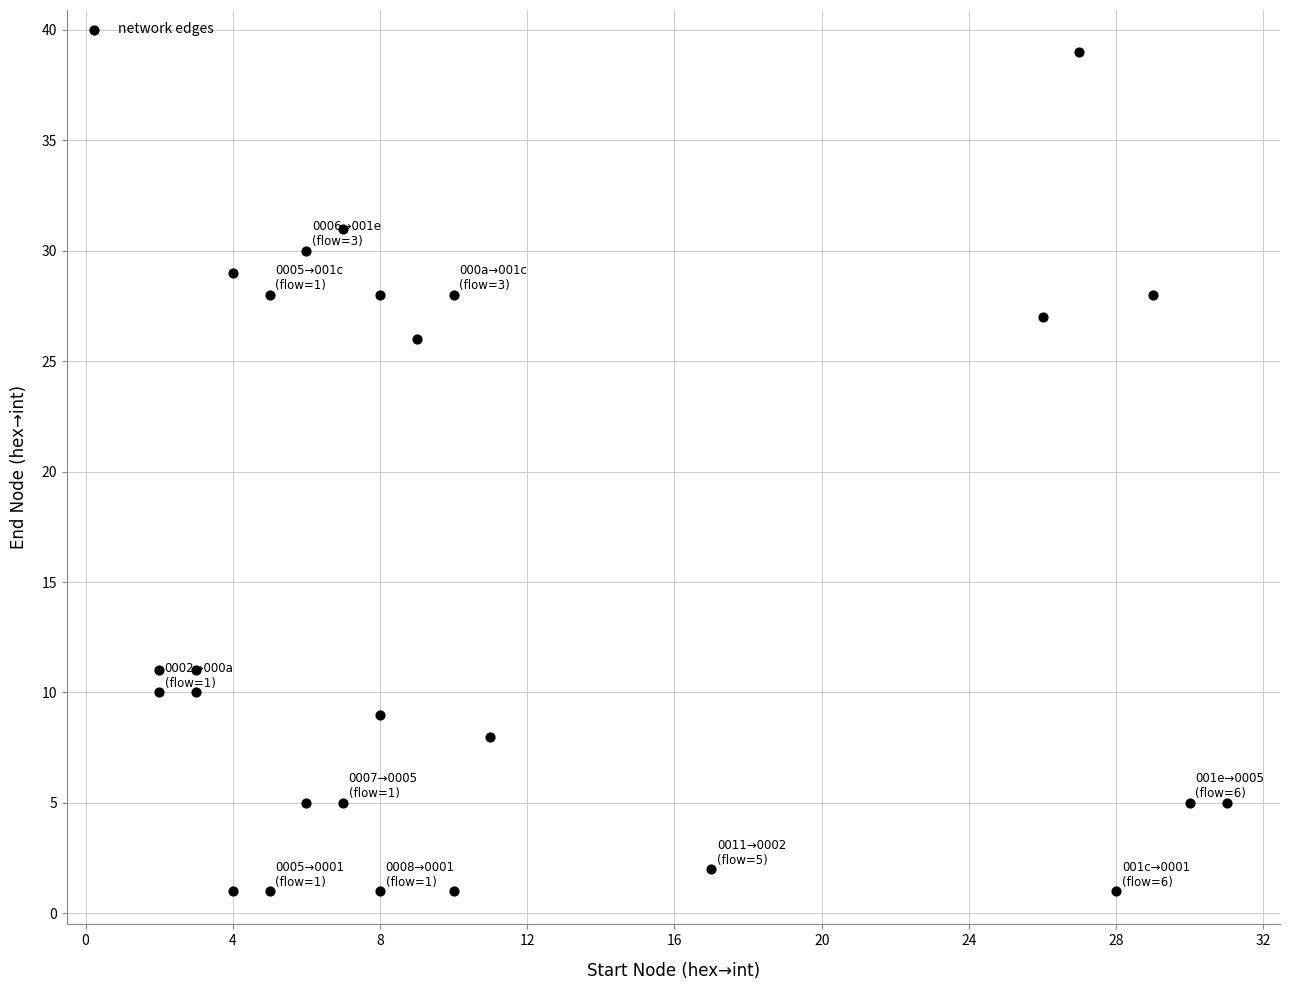

What Y value in the scatter plot is closest to 20?

26